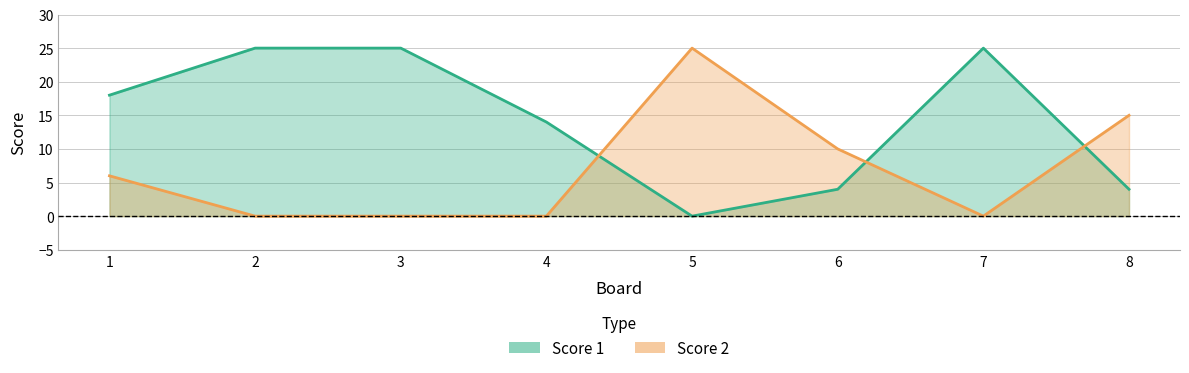

Where is the first local maximum for Score 2?

5